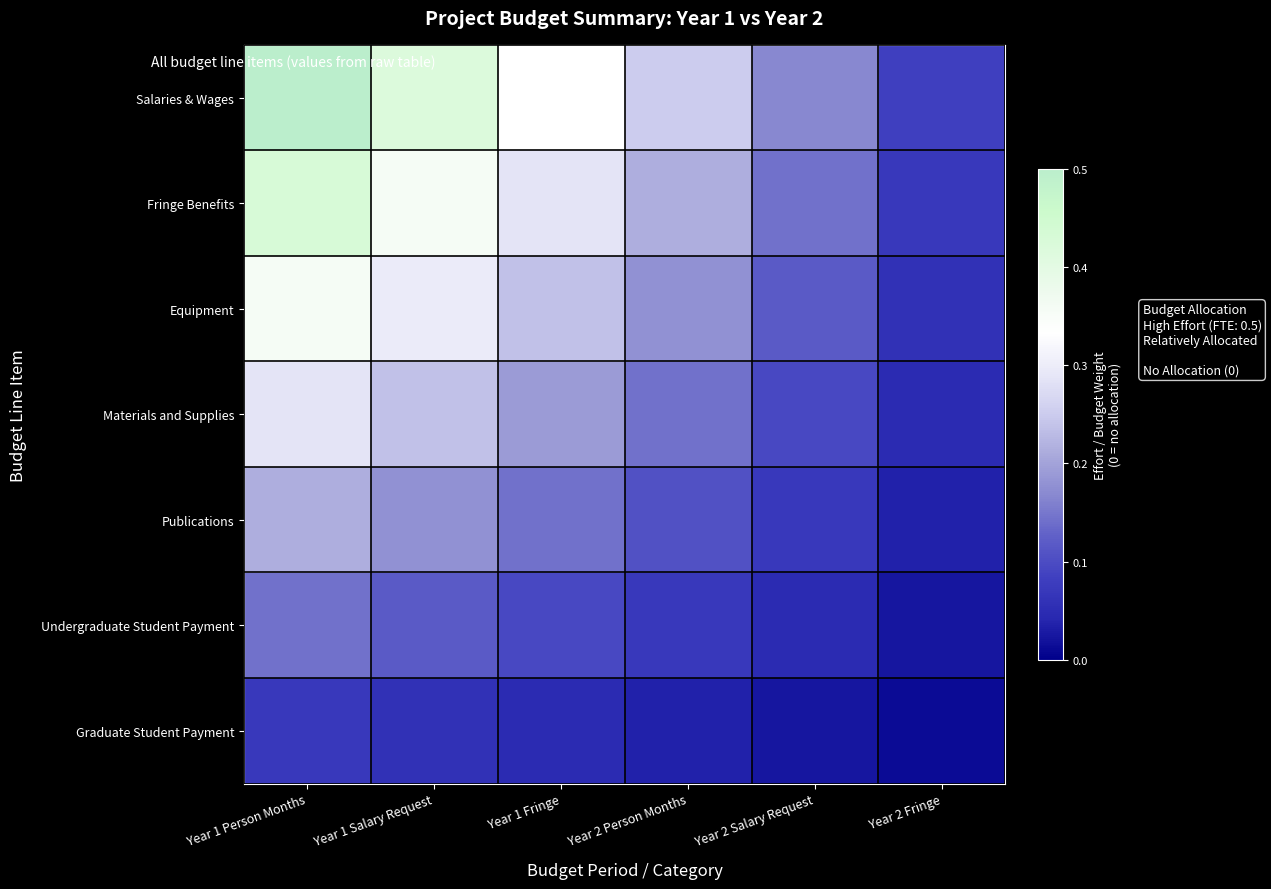

Which has a higher value, Year 1 Salary Request or Year 1 Fringe?

Year 1 Salary Request